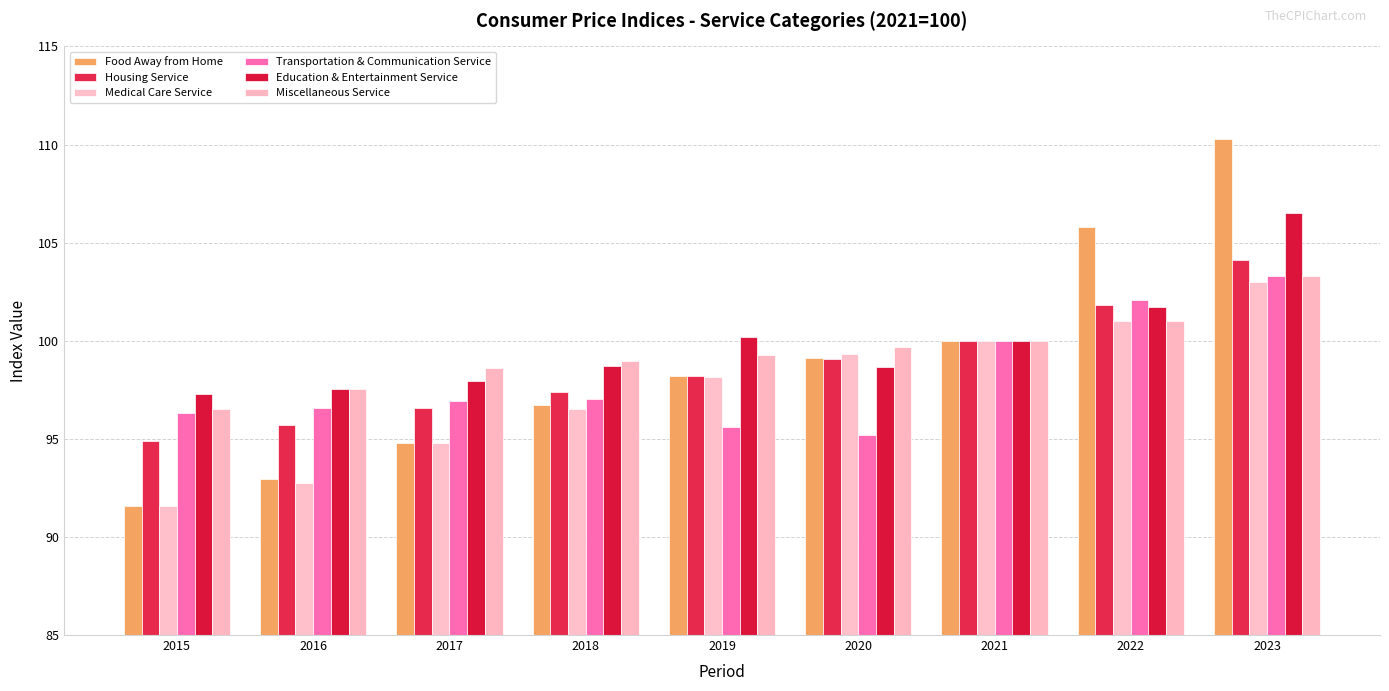

Where is Transportation & Communication Service nearest to the value 99?

2021